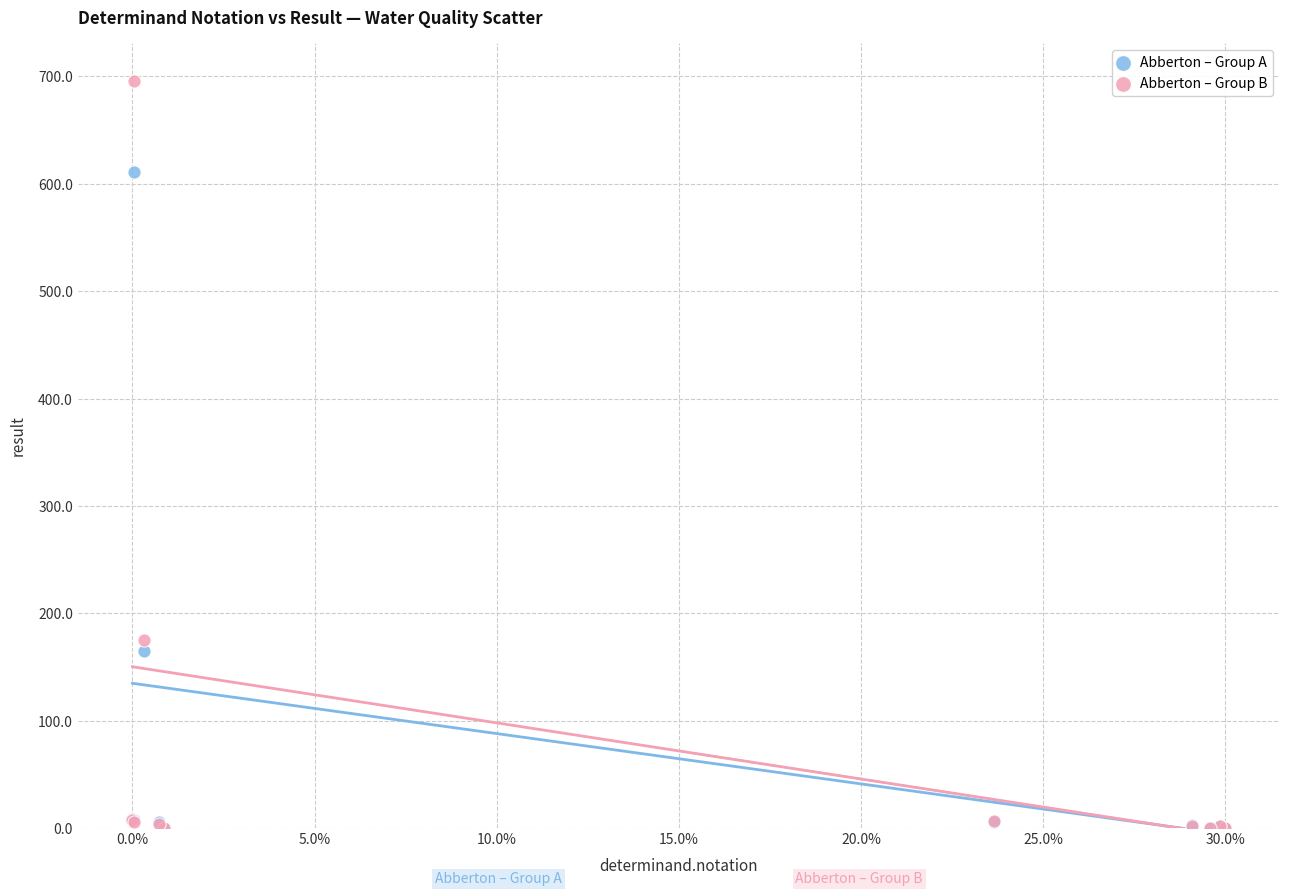

Across all series, what Y value is closest to 348?

174.8